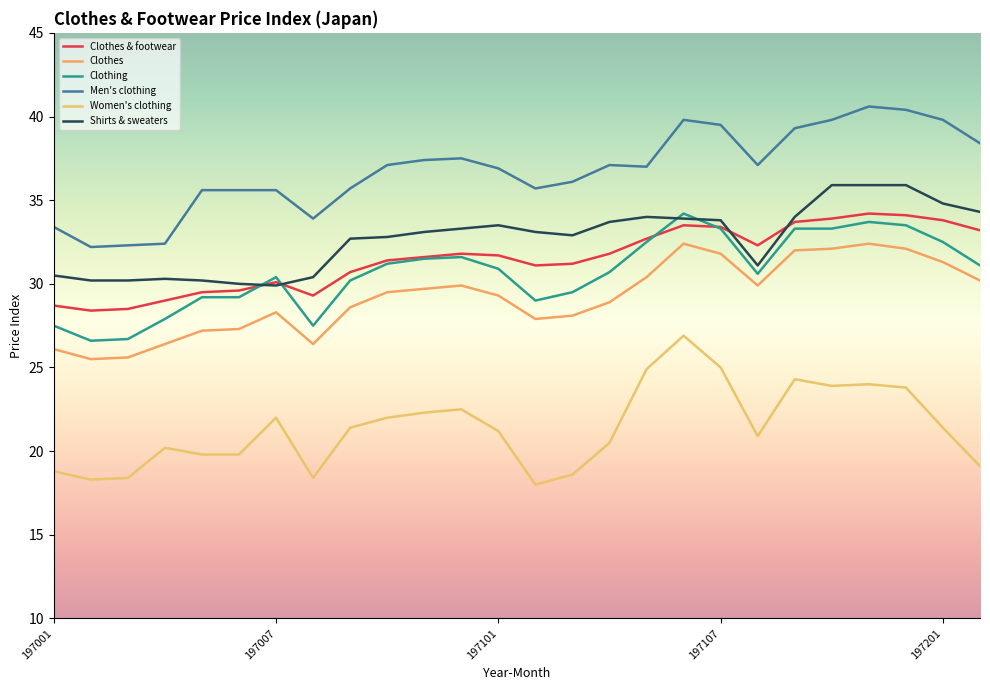

At which category does the chart reach its minimum across all series?

197102